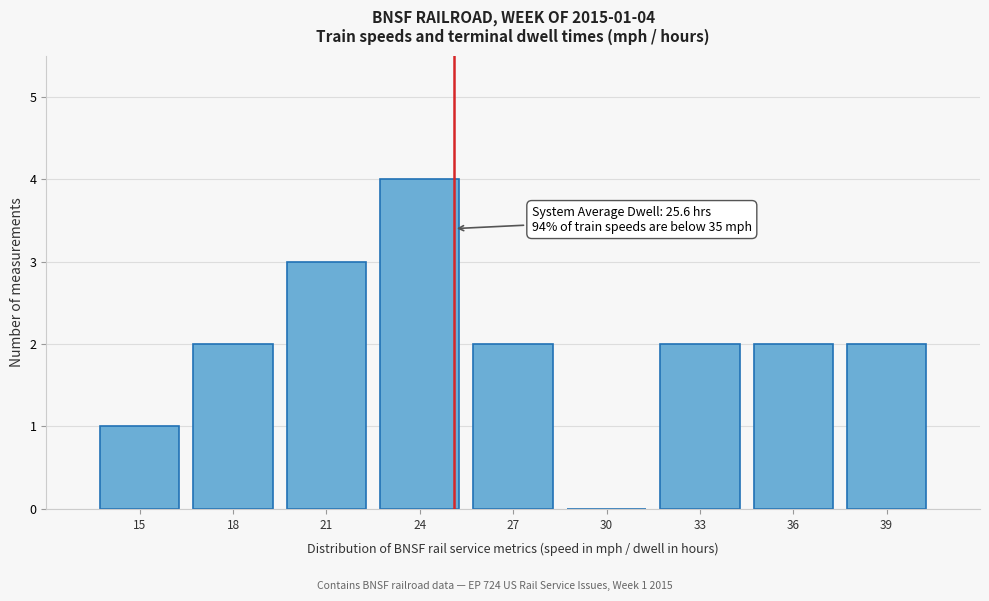

Reading left to right, transcribe all the data shown in this chart.

15=1	18=2	21=3	24=4	27=2	30=0	33=2	36=2	39=2